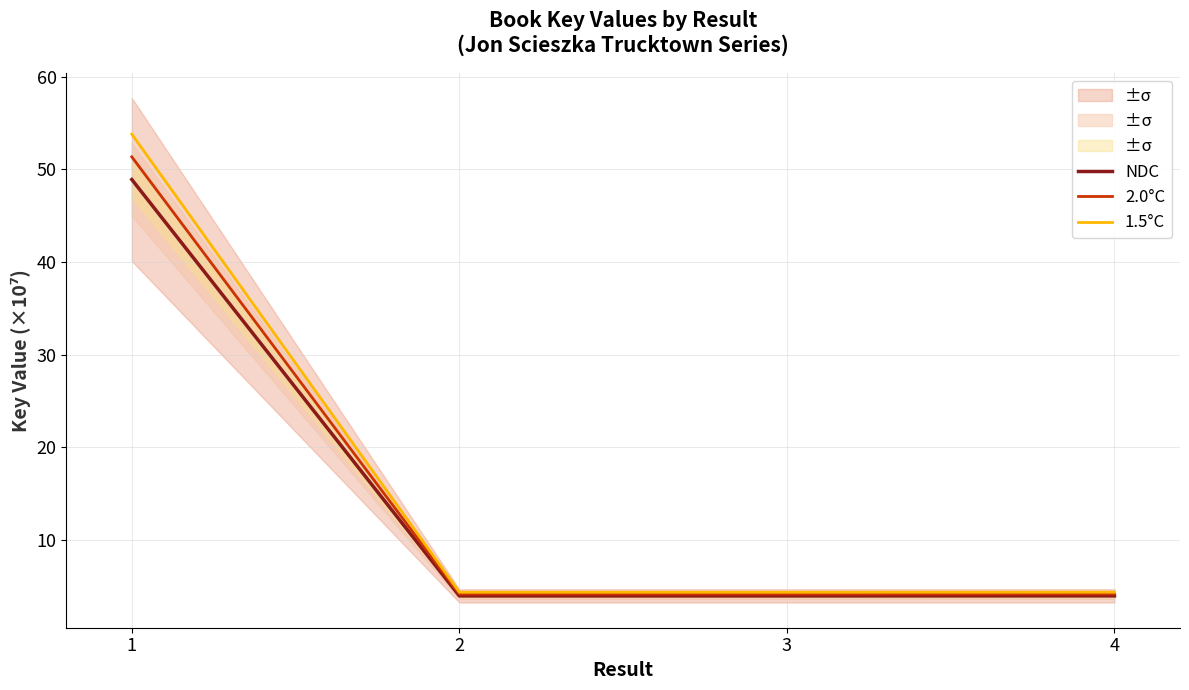

Where is the first local minimum for 1.5°C?

3